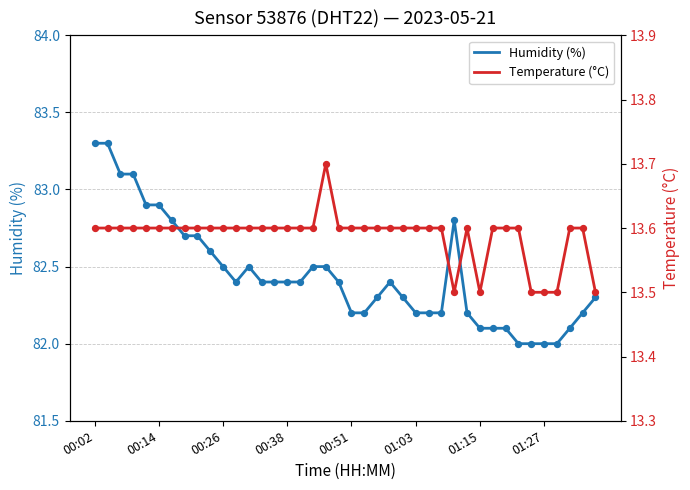

Which series has the widest spread of Y values?

Humidity (%)